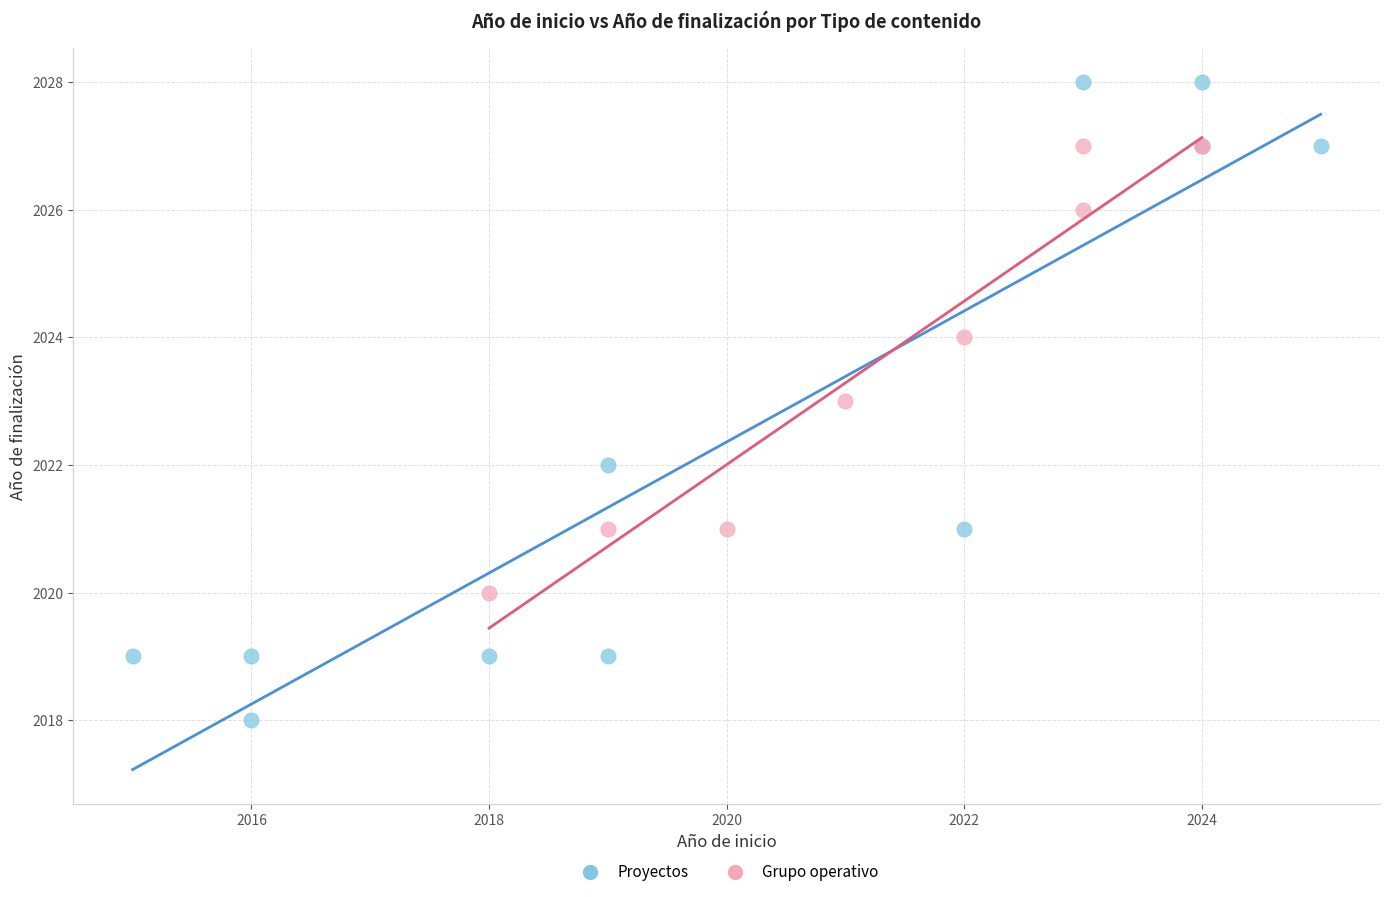

Which series contains the lowest Y value?

Proyectos